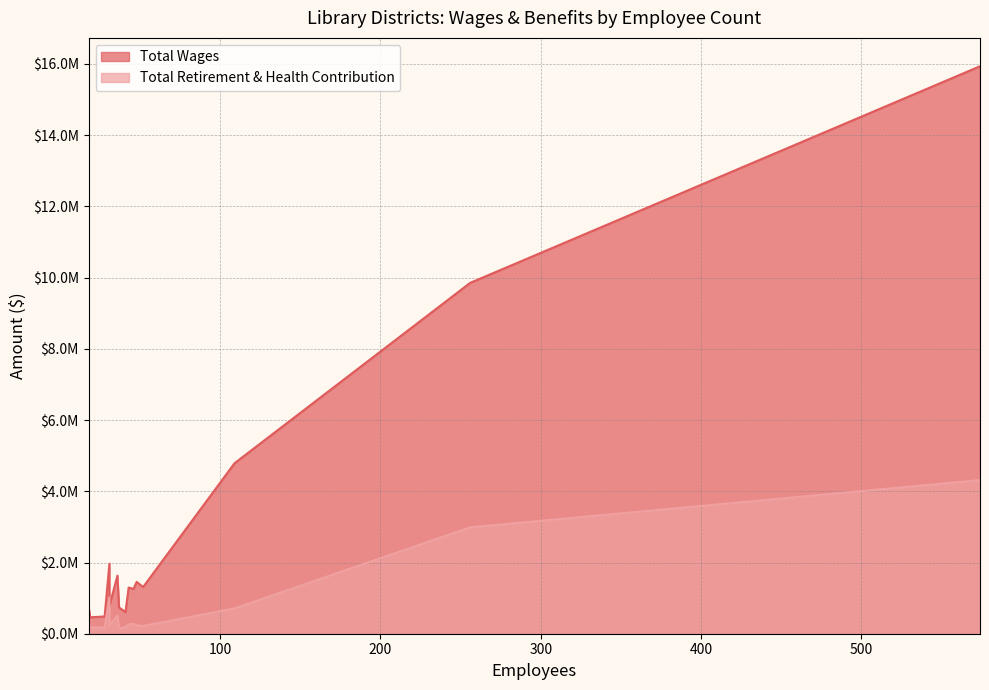

Rank the categories by Total Wages value from lowest to highest.

19, 28, 41, 37, 18, 31, 46, 43, 52, 48, 36, 31, 109, 256, 574